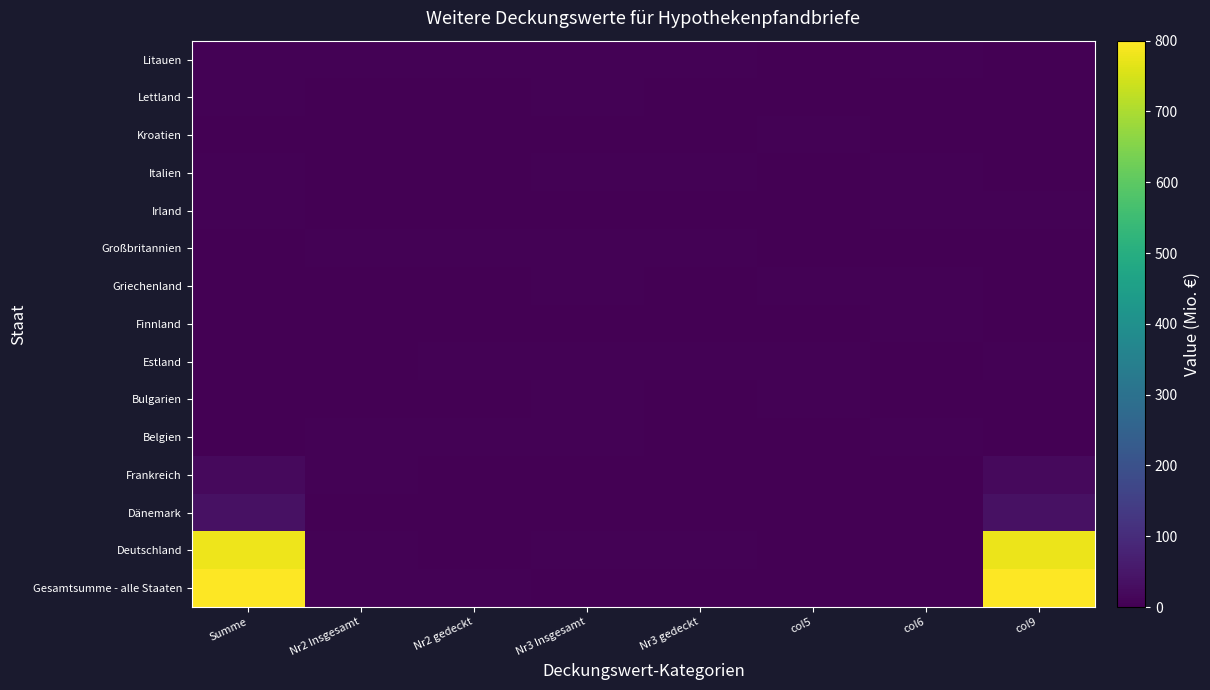

Rank the series at Nr2 Insgesamt from highest to lowest value.

Gesamtsumme - alle Staaten, Belgien, Großbritannien, Litauen, Frankreich, Deutschland, Irland, Griechenland, Dänemark, Bulgarien, Italien, Kroatien, Lettland, Finnland, Estland